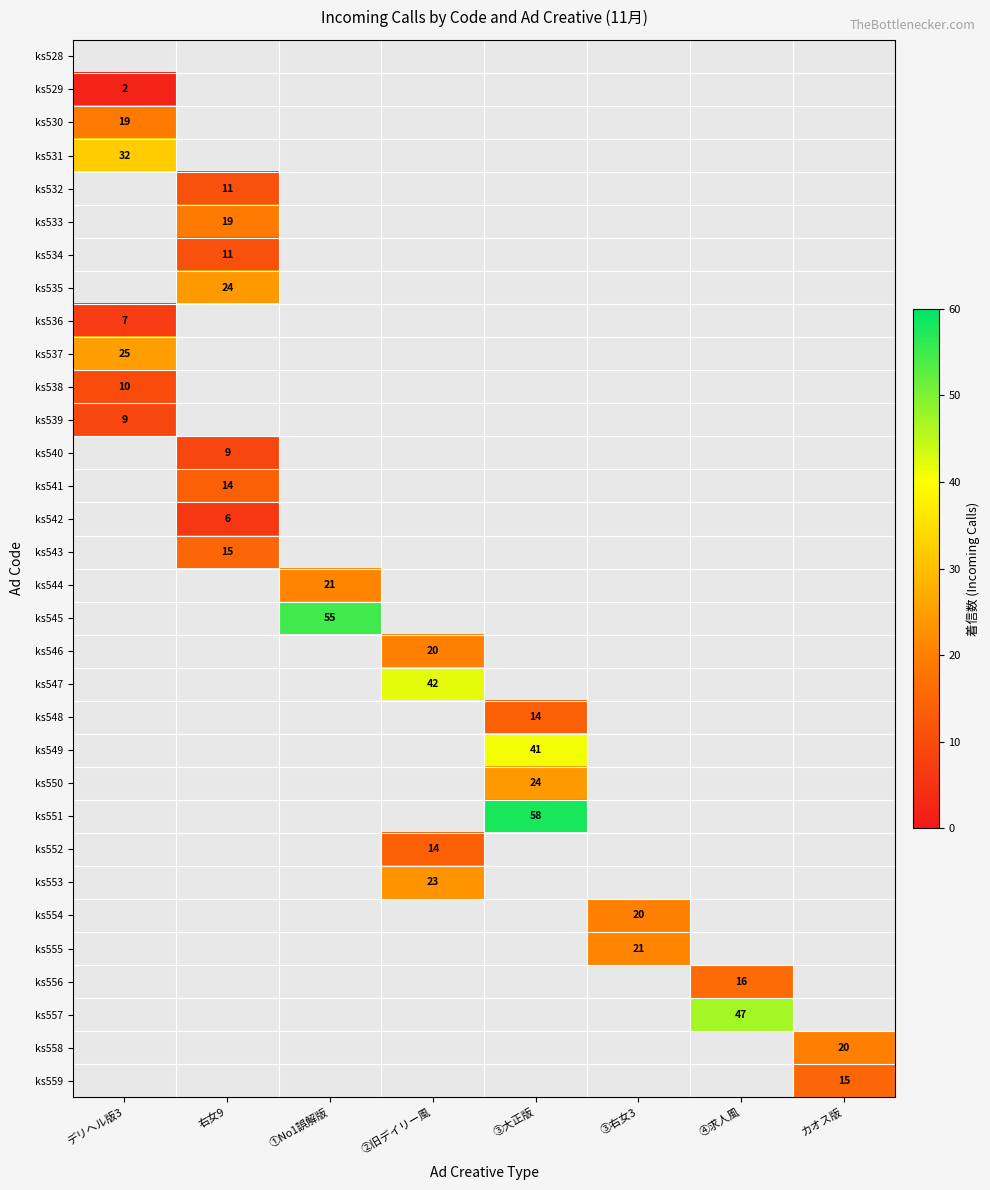

The ks543 series shows 15 at 右女9. True or false?

True